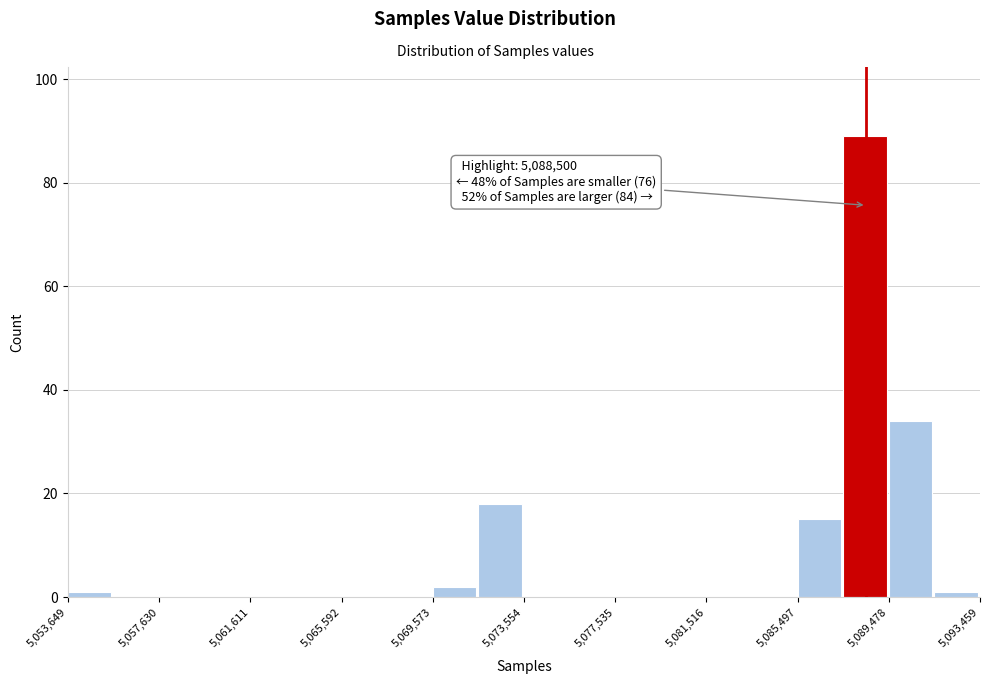

Read against the x-axis, roughly where is the centre of the tallest bar?

5088500